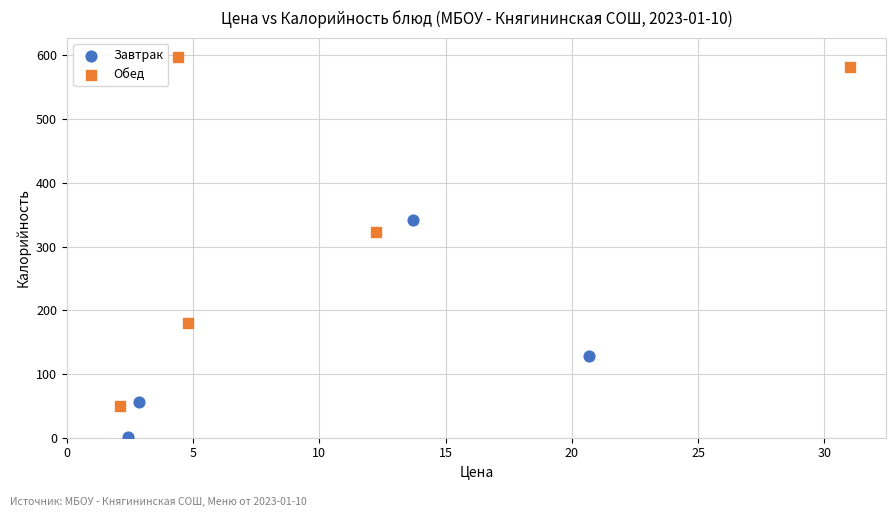

Which series has the largest Y range (max minus min)?

Обед